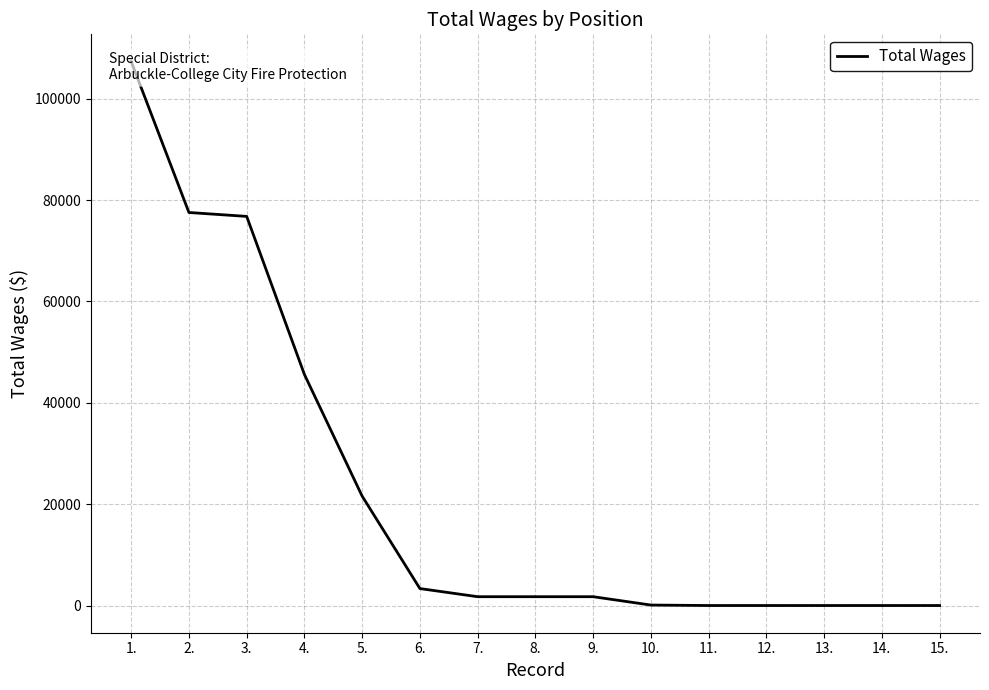

What is the greatest value displayed?

107322